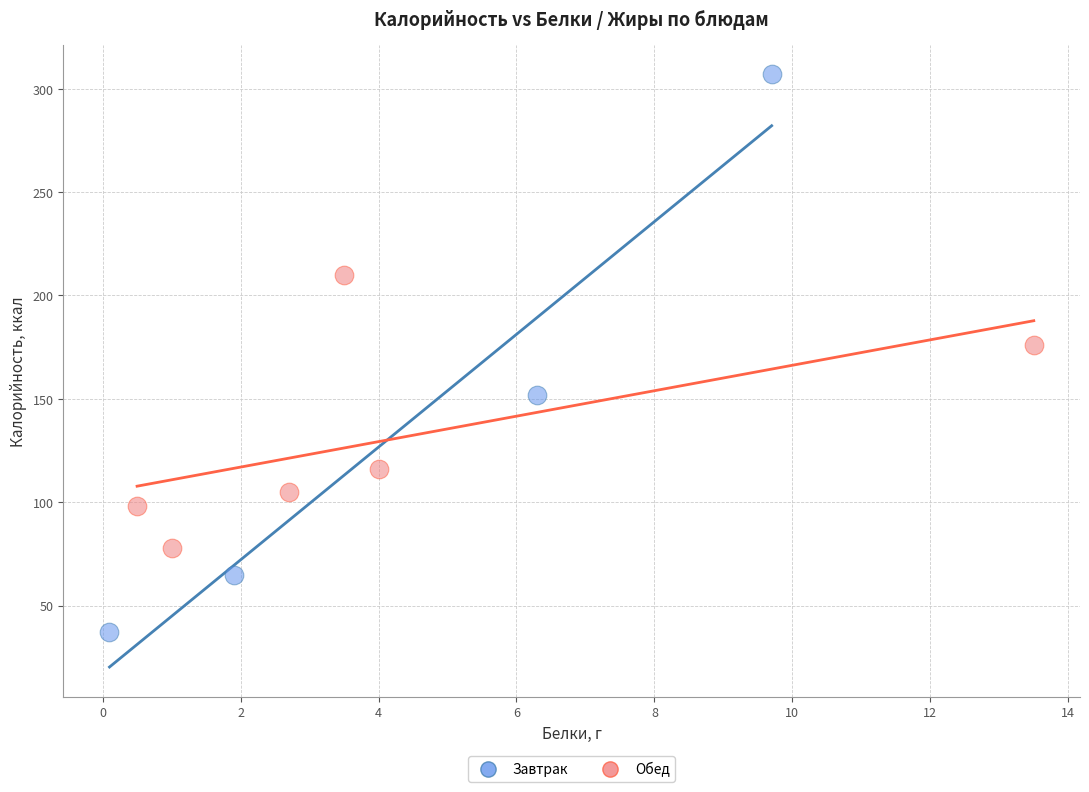

Which series has the widest spread of Y values?

Завтрак